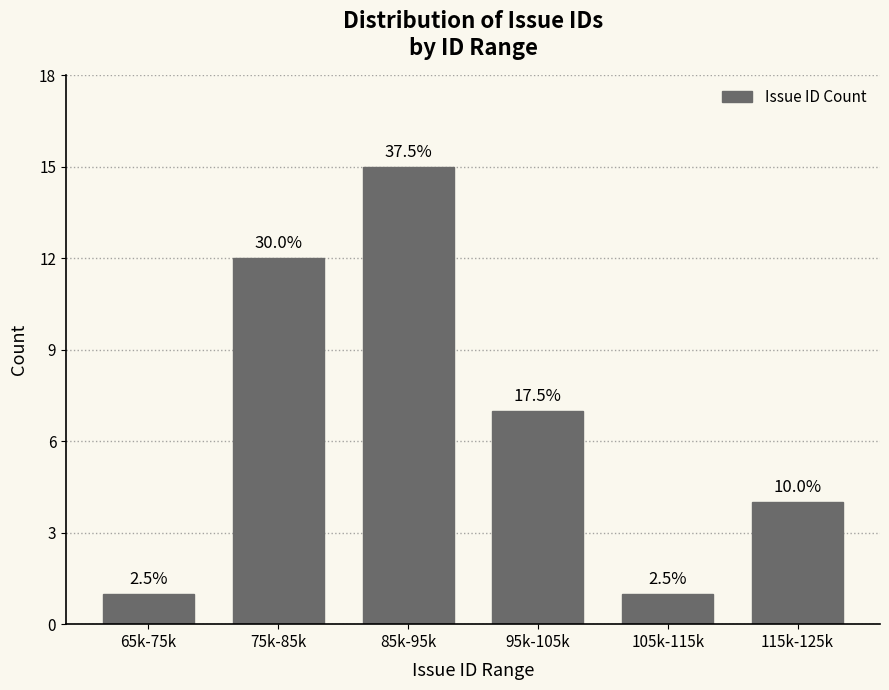

Does the chart contain any negative values?

No